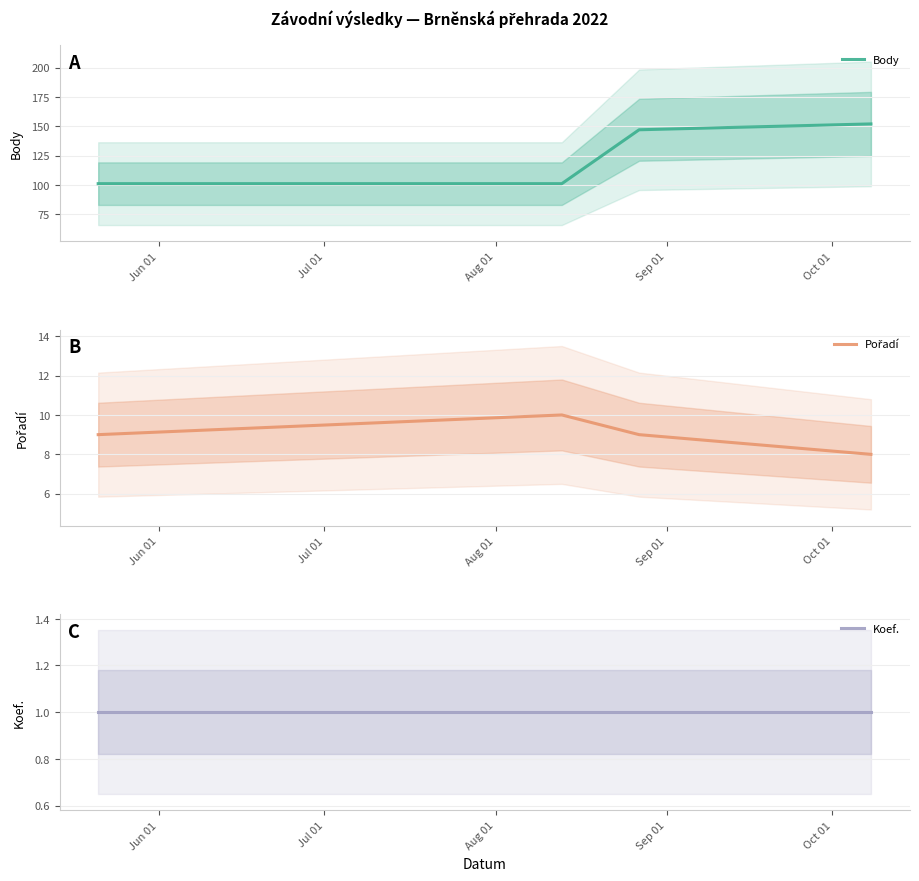

True or false: Body has more than 0 interior local peaks.

False